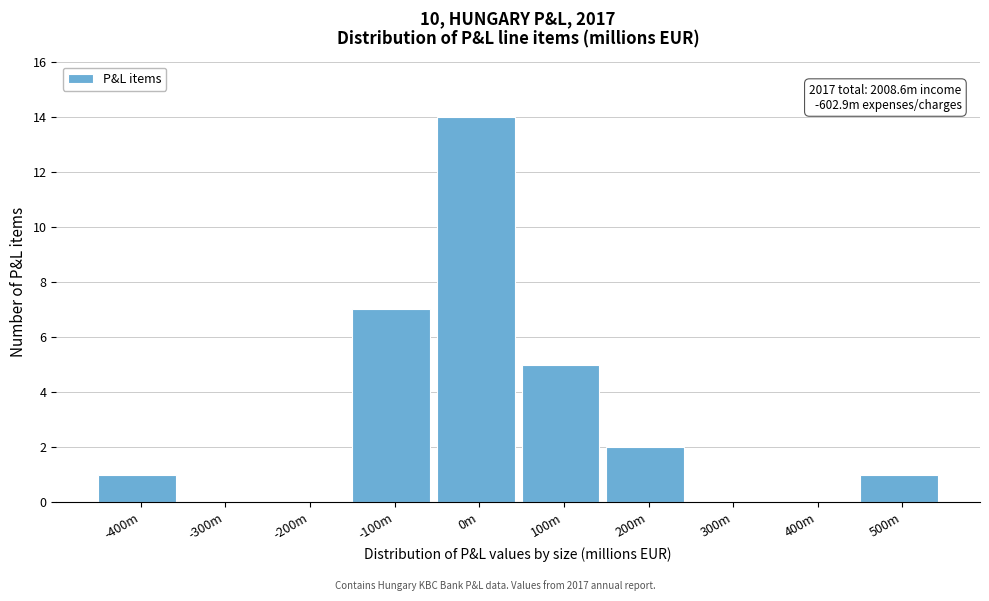

Reading left to right, transcribe all the data shown in this chart.

-400m=1	-300m=0	-200m=0	-100m=7	0m=14	100m=5	200m=2	300m=0	400m=0	500m=1